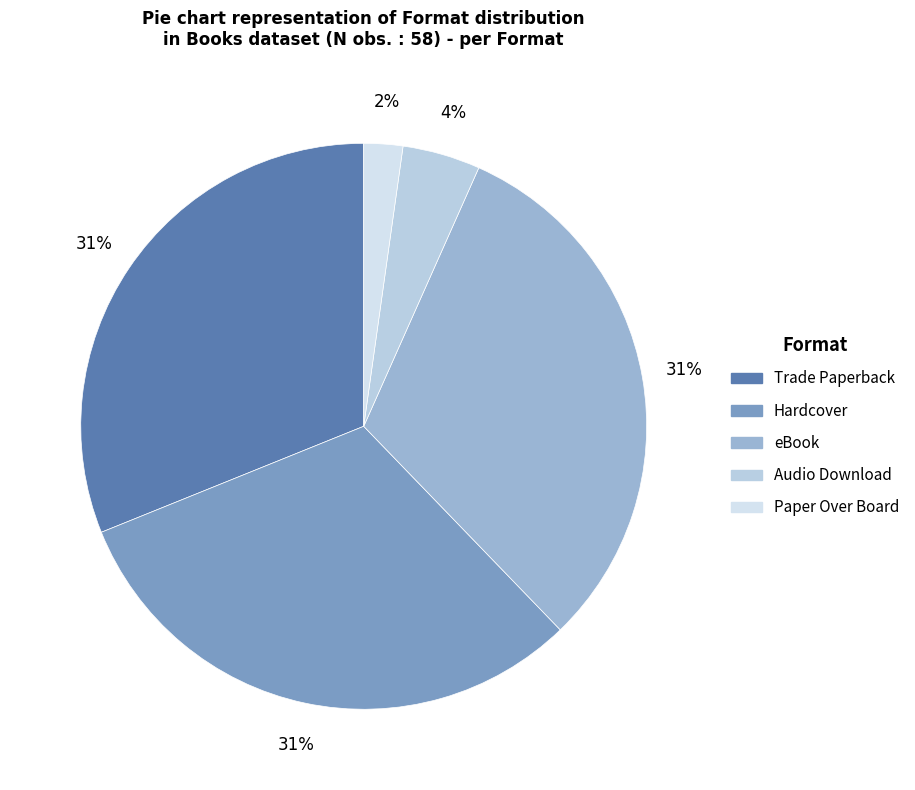

Combined, do Hardcover and Audio Download account for over 50%?

No